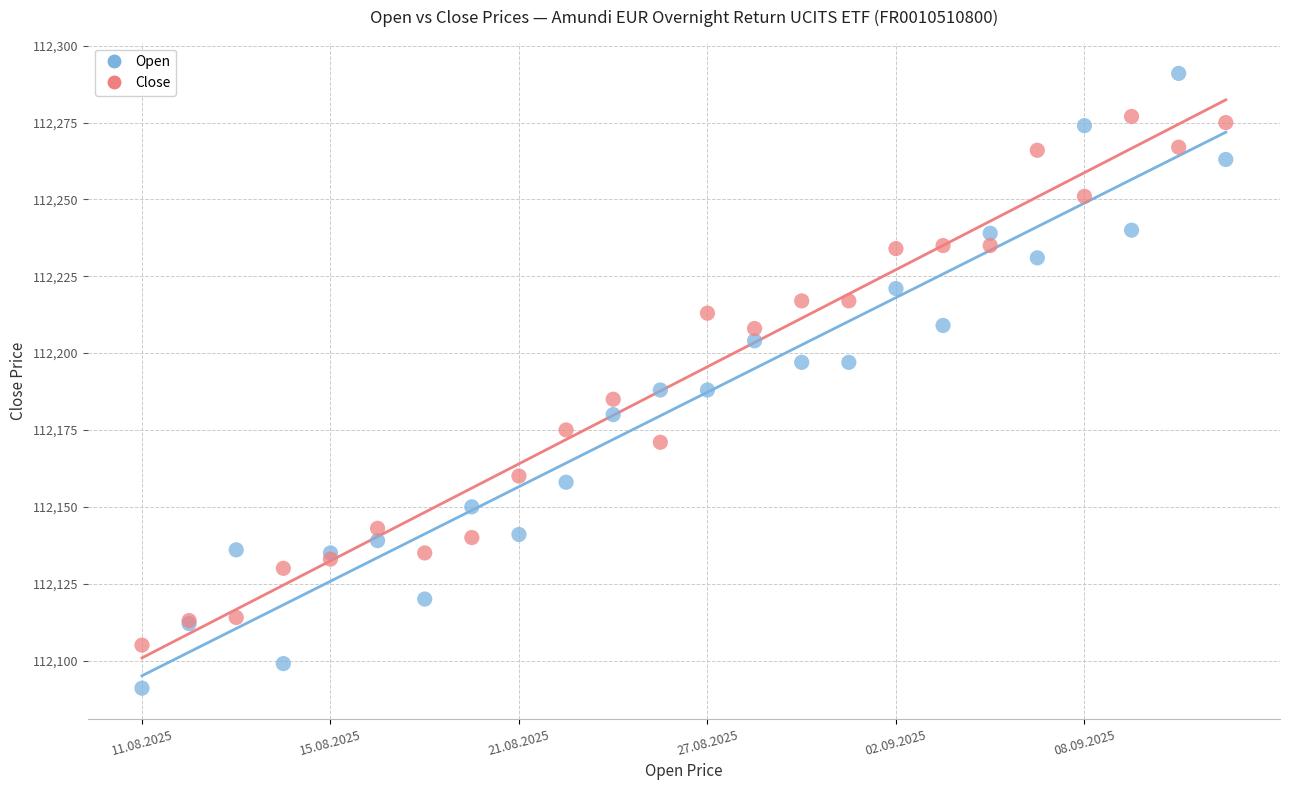

What are all the series names shown in the legend?

Open, Close